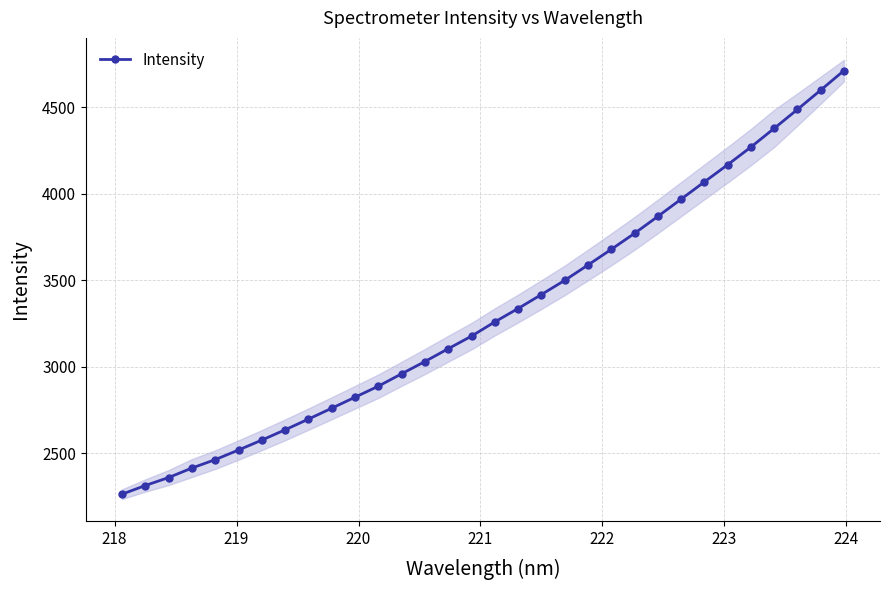

What is the highest value of the Intensity series?

4711.2